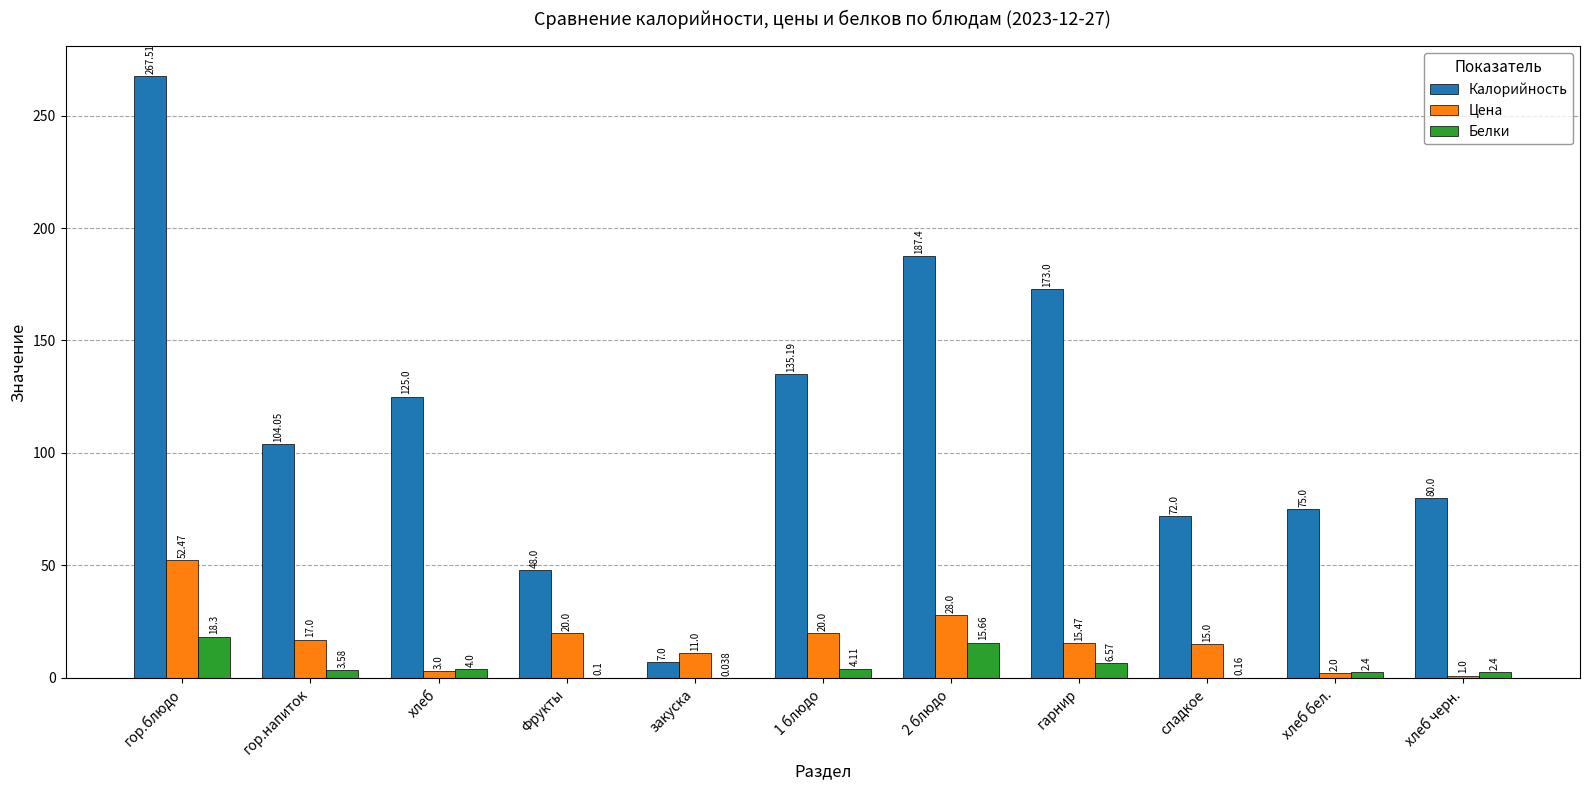

At which category is the sum across all series the highest?

гор.блюдо